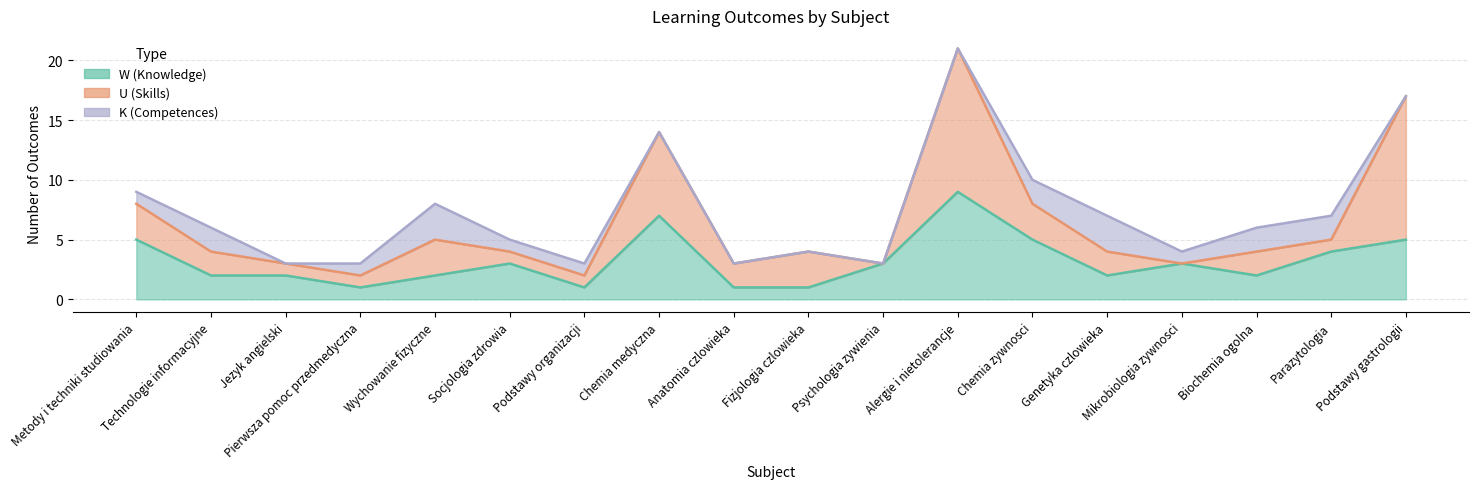

What is the difference between the second highest and second lowest values in the W series?

6